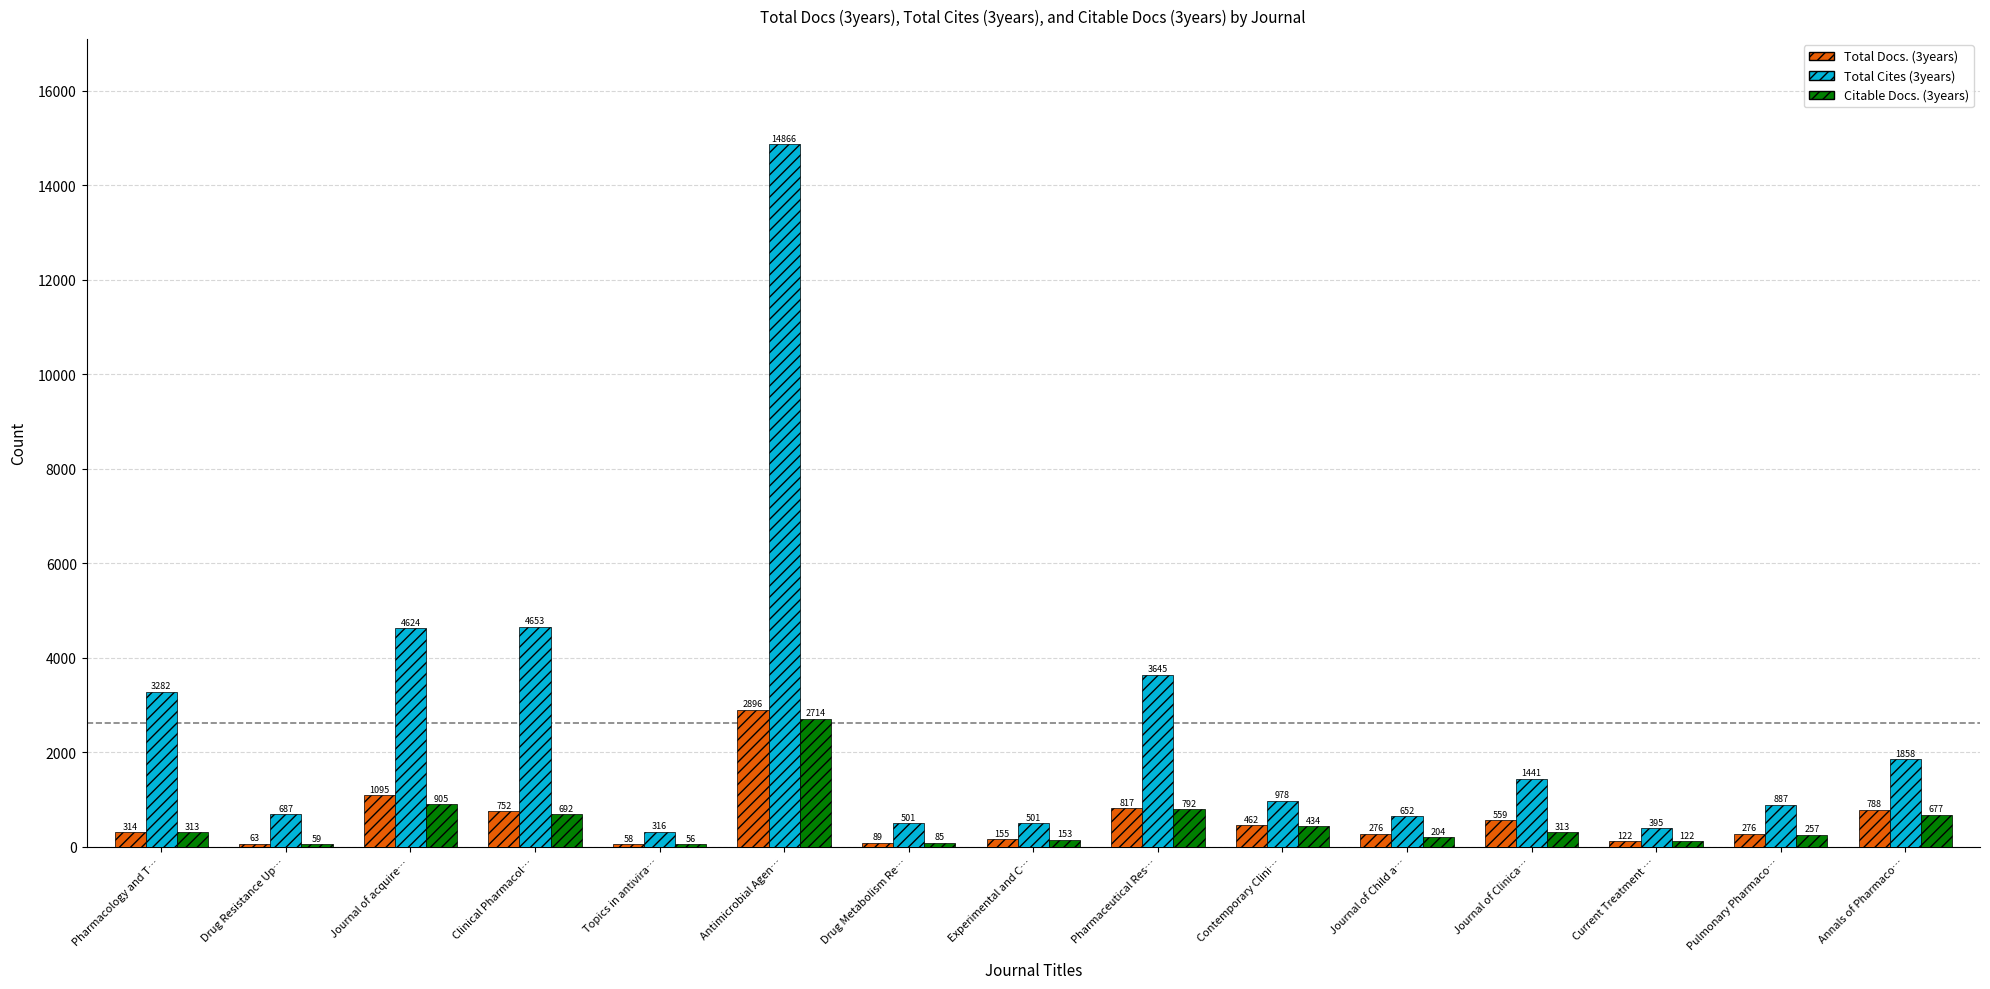

What is the label of the 11th bar from the right?

Topics in antivira…